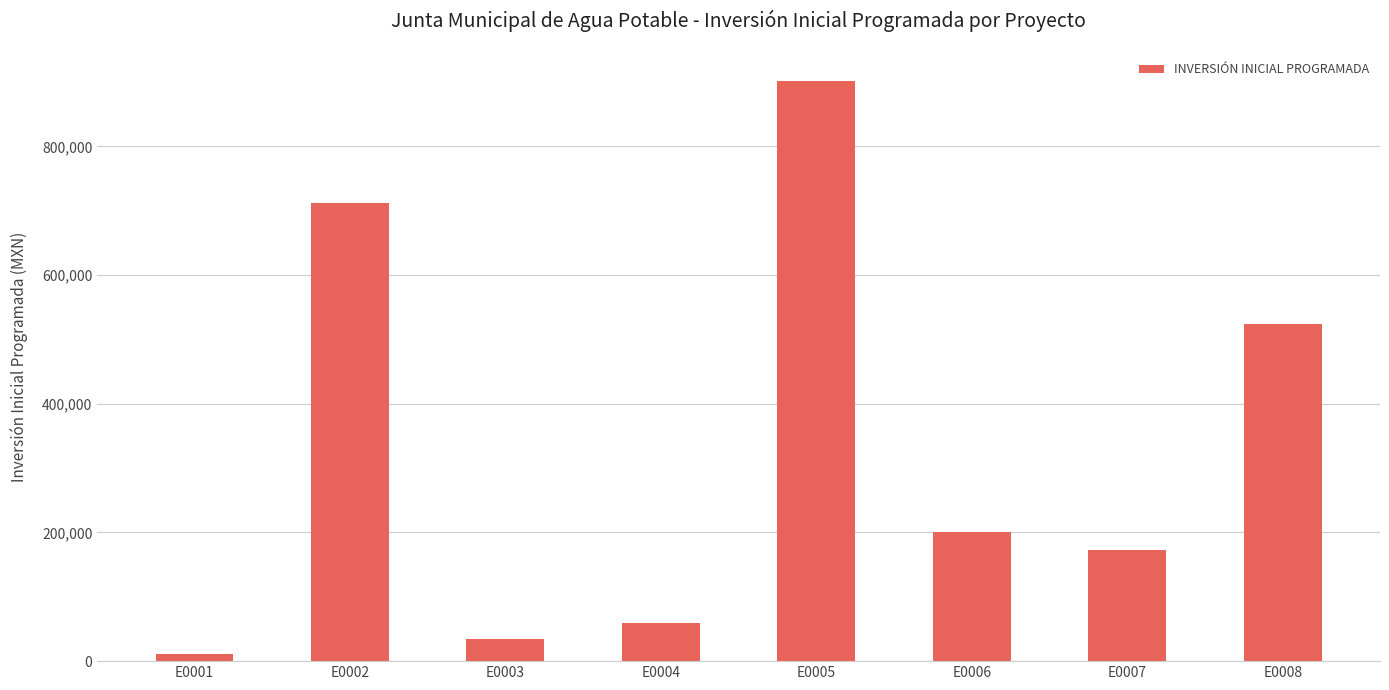

The value at E0005 is 628580.4. True or false?

False